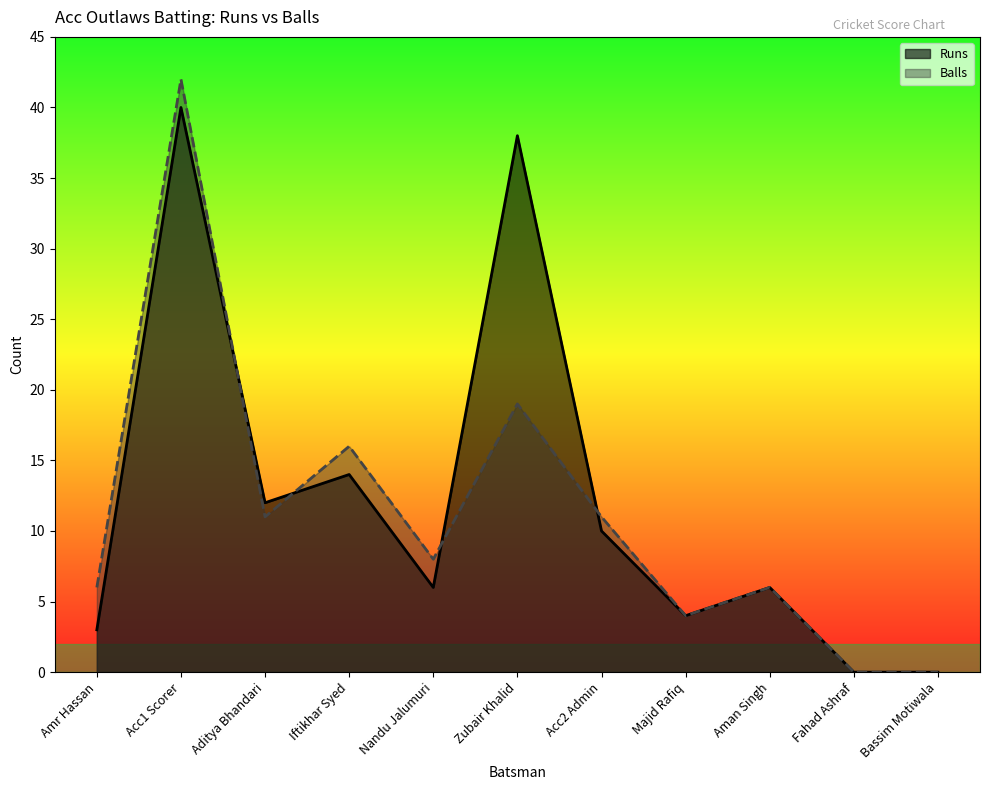

Reading left to right, transcribe all the data shown in this chart.

Runs: Amr Hassan=3	Acc1 Scorer=40	Aditya Bhandari=12	Iftikhar Syed=14	Nandu Jalumuri=6	Zubair Khalid=38	Acc2 Admin=10	Majid Rafiq=4	Aman Singh=6	Fahad Ashraf=0	Bassim Motiwala=0
Balls: Amr Hassan=6	Acc1 Scorer=42	Aditya Bhandari=11	Iftikhar Syed=16	Nandu Jalumuri=8	Zubair Khalid=19	Acc2 Admin=11	Majid Rafiq=4	Aman Singh=6	Fahad Ashraf=0	Bassim Motiwala=0